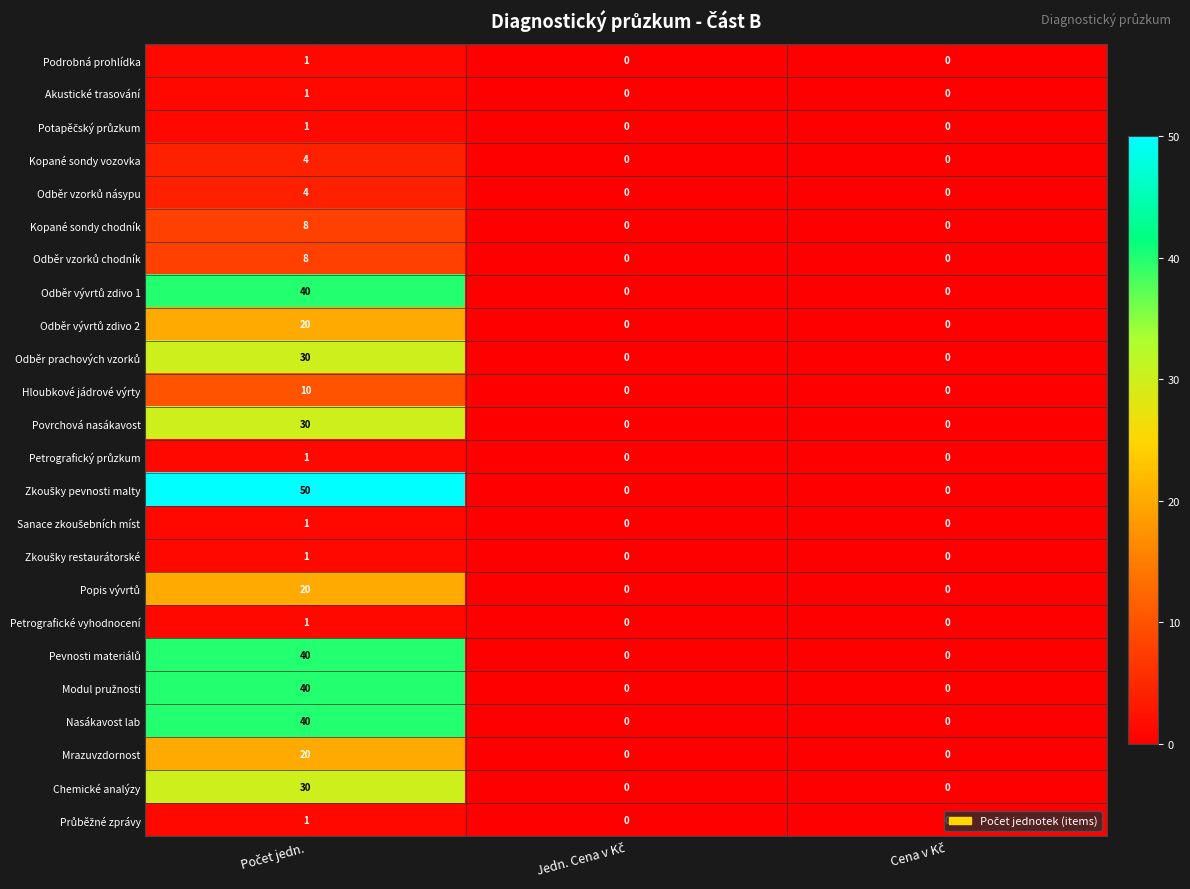

What is the maximum value shown in the chart?

50